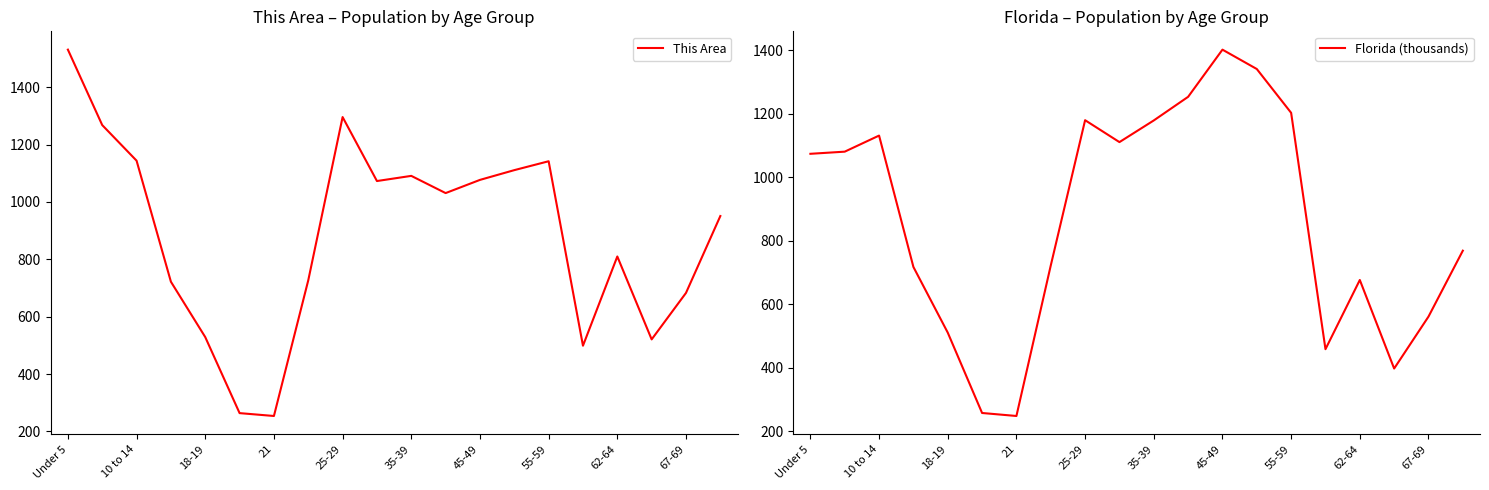

How many interior local peaks does the This Area series have?

4